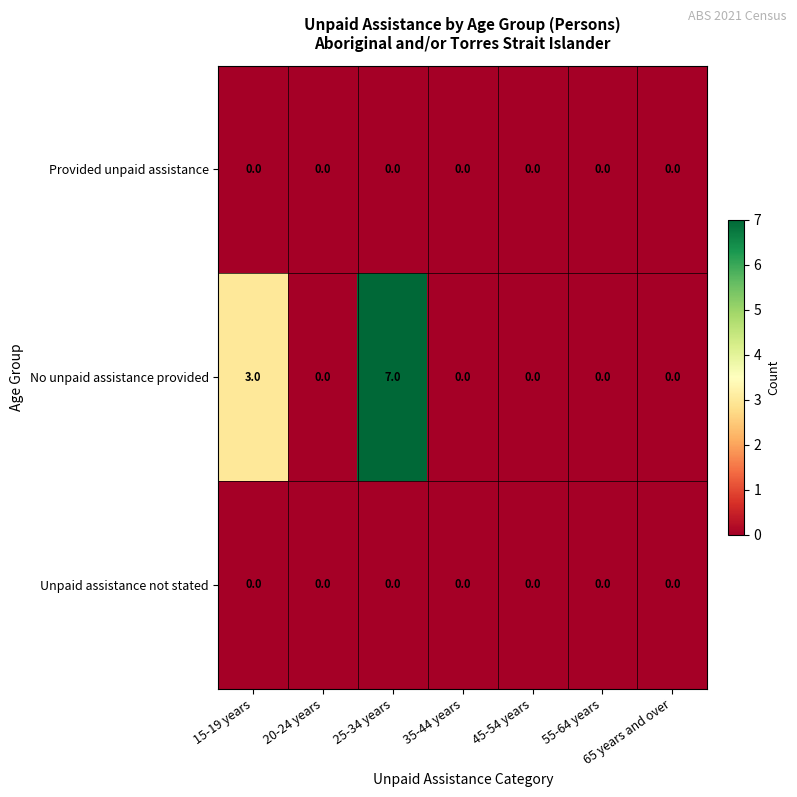

What is the maximum value shown in the chart?

7